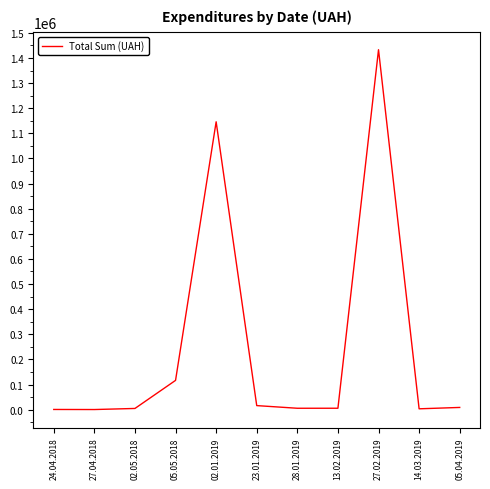

What is the greatest value displayed?

1432851.0